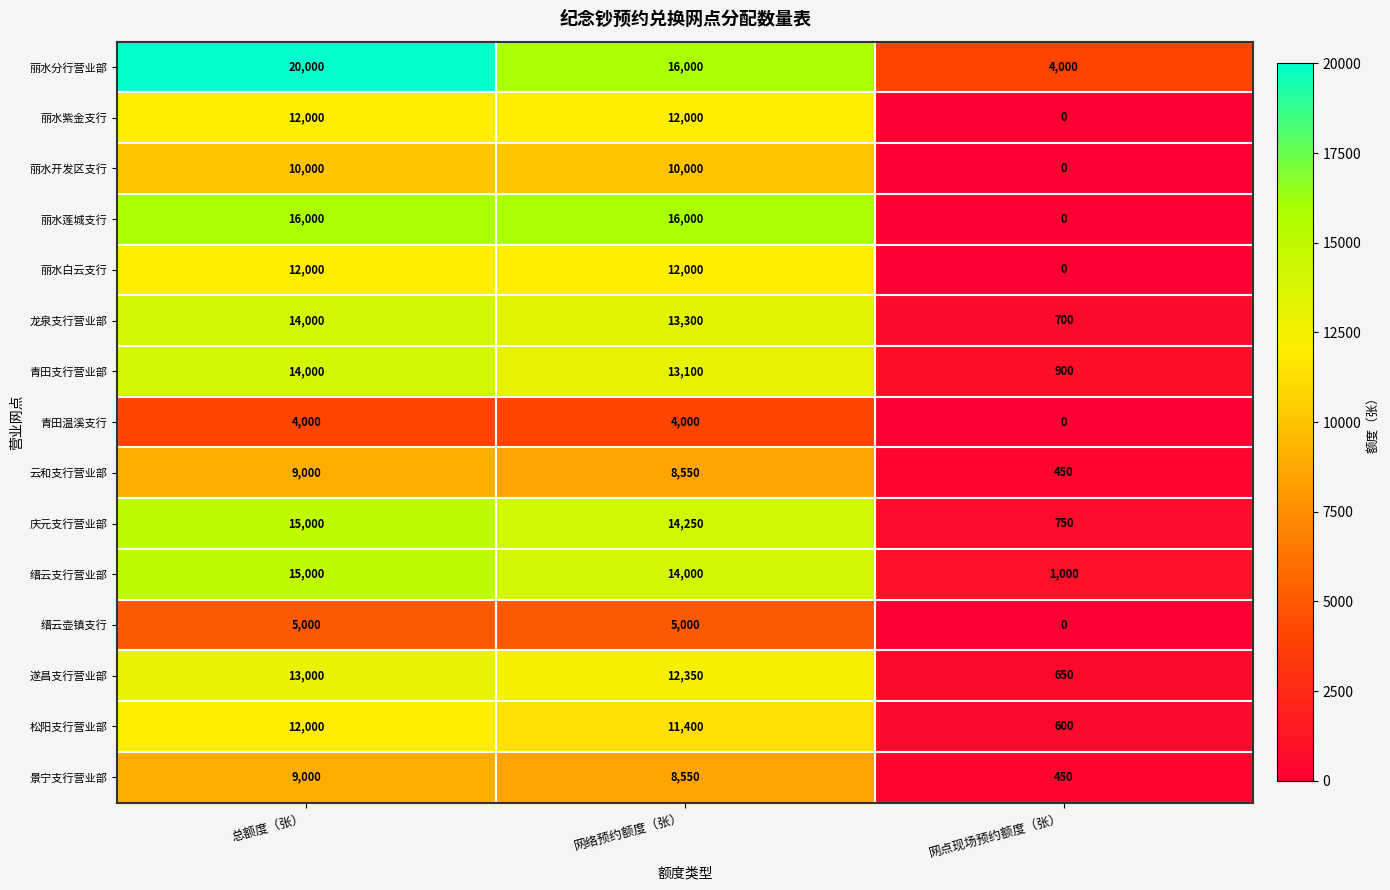

What is the average value of the 青田支行营业部 series?

9333